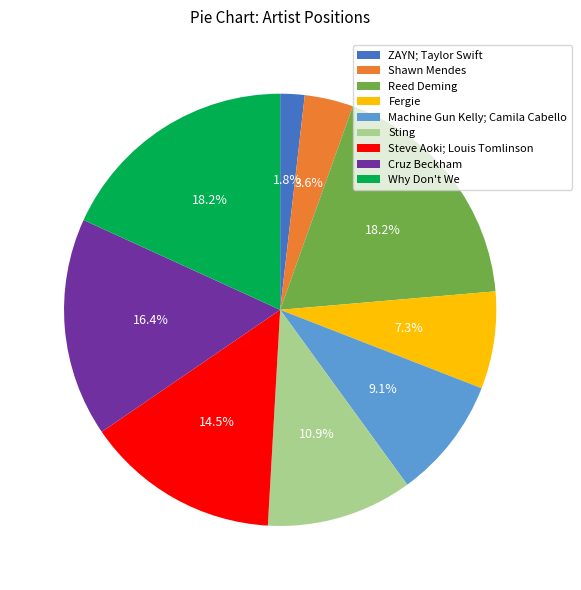

Is there any slice that represents more than half of the pie?

No